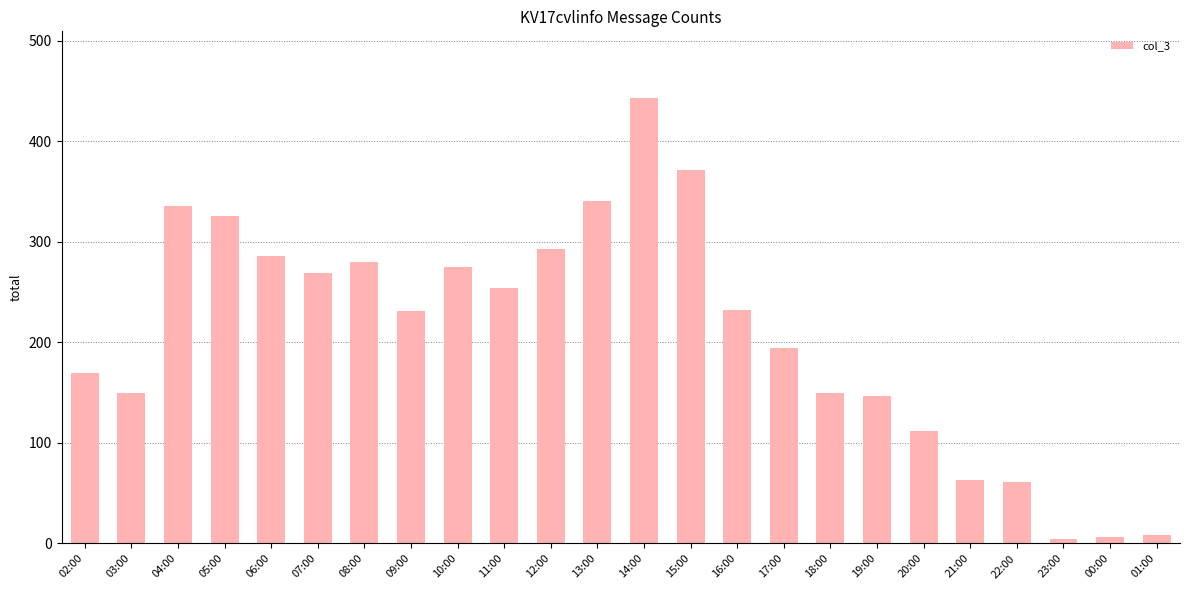

What is the change in value from 04:00 to 18:00?

-186